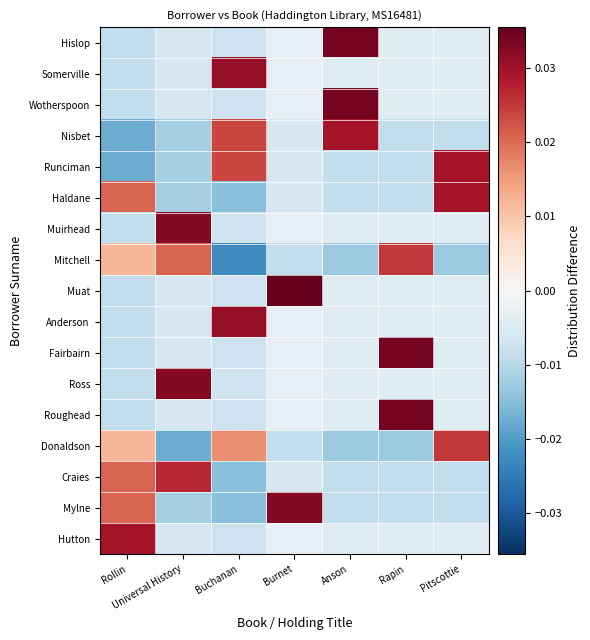

Reading right to left, list all the values displayed in this chart.

Hutton: Pitscottie=-0.0	Rapin=-0.0	Anson=-0.0	Burnet=-0.0	Buchanan=-0.0	Universal History=-0.0	Rollin=0.0
Mylne: Pitscottie=-0.0	Rapin=-0.0	Anson=-0.0	Burnet=0.0	Buchanan=-0.0	Universal History=-0.0	Rollin=0.0
Craies: Pitscottie=-0.0	Rapin=-0.0	Anson=-0.0	Burnet=-0.0	Buchanan=-0.0	Universal History=0.0	Rollin=0.0
Donaldson: Pitscottie=0.0	Rapin=-0.0	Anson=-0.0	Burnet=-0.0	Buchanan=0.0	Universal History=-0.0	Rollin=0.0
Roughead: Pitscottie=-0.0	Rapin=0.0	Anson=-0.0	Burnet=-0.0	Buchanan=-0.0	Universal History=-0.0	Rollin=-0.0
Ross: Pitscottie=-0.0	Rapin=-0.0	Anson=-0.0	Burnet=-0.0	Buchanan=-0.0	Universal History=0.0	Rollin=-0.0
Fairbairn: Pitscottie=-0.0	Rapin=0.0	Anson=-0.0	Burnet=-0.0	Buchanan=-0.0	Universal History=-0.0	Rollin=-0.0
Anderson: Pitscottie=-0.0	Rapin=-0.0	Anson=-0.0	Burnet=-0.0	Buchanan=0.0	Universal History=-0.0	Rollin=-0.0
Muat: Pitscottie=-0.0	Rapin=-0.0	Anson=-0.0	Burnet=0.0	Buchanan=-0.0	Universal History=-0.0	Rollin=-0.0
Mitchell: Pitscottie=-0.0	Rapin=0.0	Anson=-0.0	Burnet=-0.0	Buchanan=-0.0	Universal History=0.0	Rollin=0.0
Muirhead: Pitscottie=-0.0	Rapin=-0.0	Anson=-0.0	Burnet=-0.0	Buchanan=-0.0	Universal History=0.0	Rollin=-0.0
Haldane: Pitscottie=0.0	Rapin=-0.0	Anson=-0.0	Burnet=-0.0	Buchanan=-0.0	Universal History=-0.0	Rollin=0.0
Runciman: Pitscottie=0.0	Rapin=-0.0	Anson=-0.0	Burnet=-0.0	Buchanan=0.0	Universal History=-0.0	Rollin=-0.0
Nisbet: Pitscottie=-0.0	Rapin=-0.0	Anson=0.0	Burnet=-0.0	Buchanan=0.0	Universal History=-0.0	Rollin=-0.0
Wotherspoon: Pitscottie=-0.0	Rapin=-0.0	Anson=0.0	Burnet=-0.0	Buchanan=-0.0	Universal History=-0.0	Rollin=-0.0
Somerville: Pitscottie=-0.0	Rapin=-0.0	Anson=-0.0	Burnet=-0.0	Buchanan=0.0	Universal History=-0.0	Rollin=-0.0
Hislop: Pitscottie=-0.0	Rapin=-0.0	Anson=0.0	Burnet=-0.0	Buchanan=-0.0	Universal History=-0.0	Rollin=-0.0